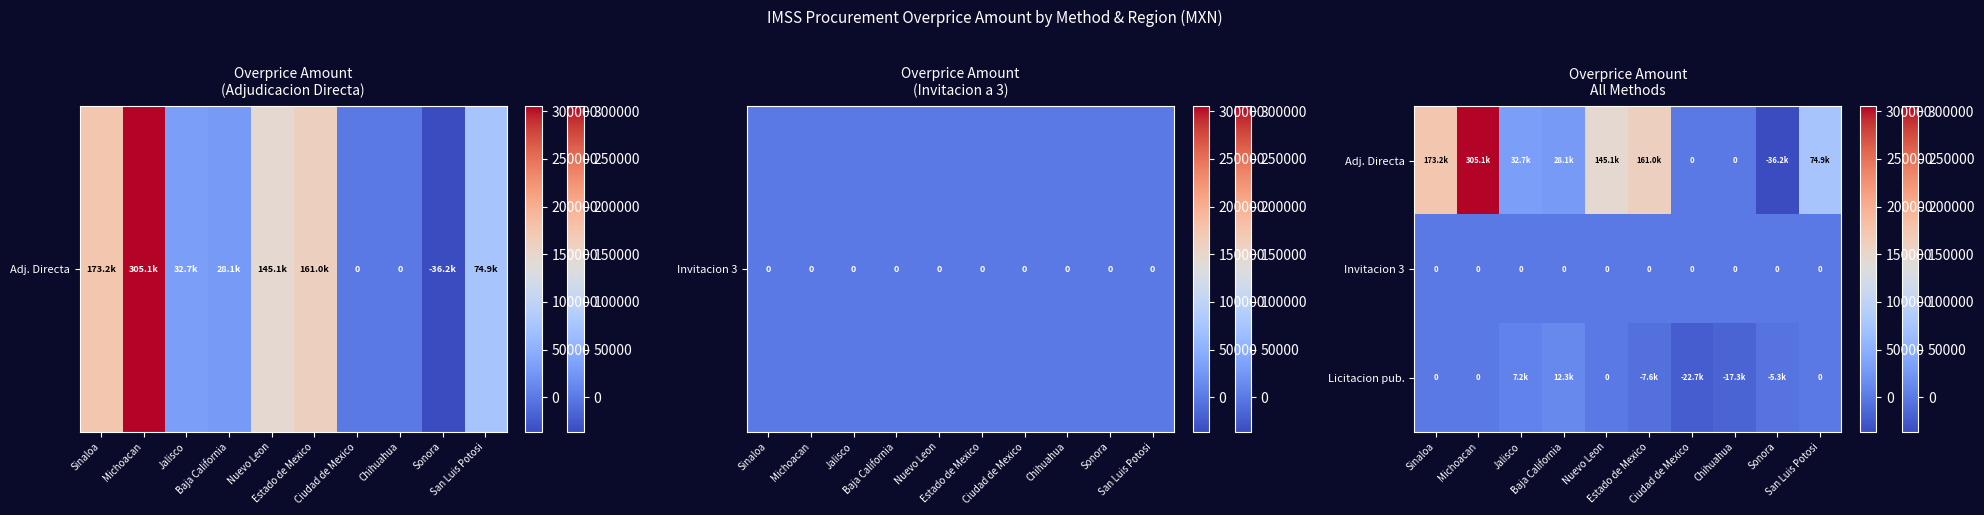

How many positive values does the Adj. Directa series have?

7